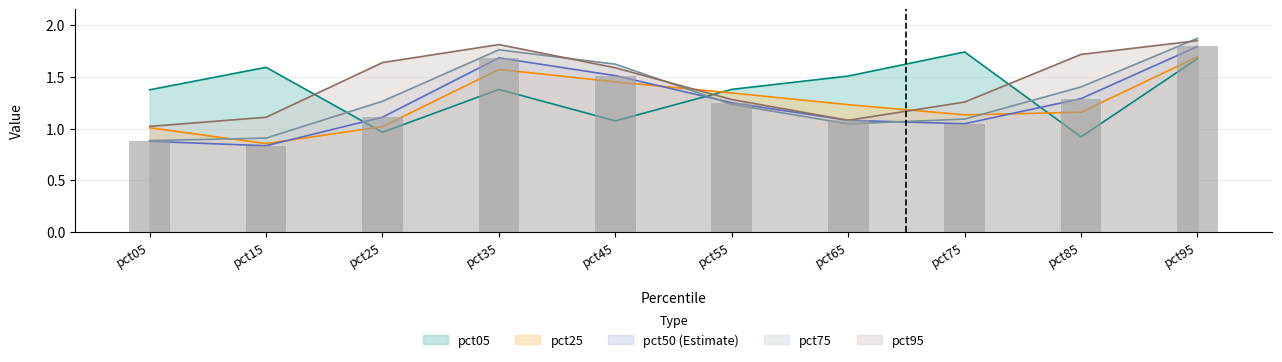

What is the difference between the second highest and minimum values?

0.8